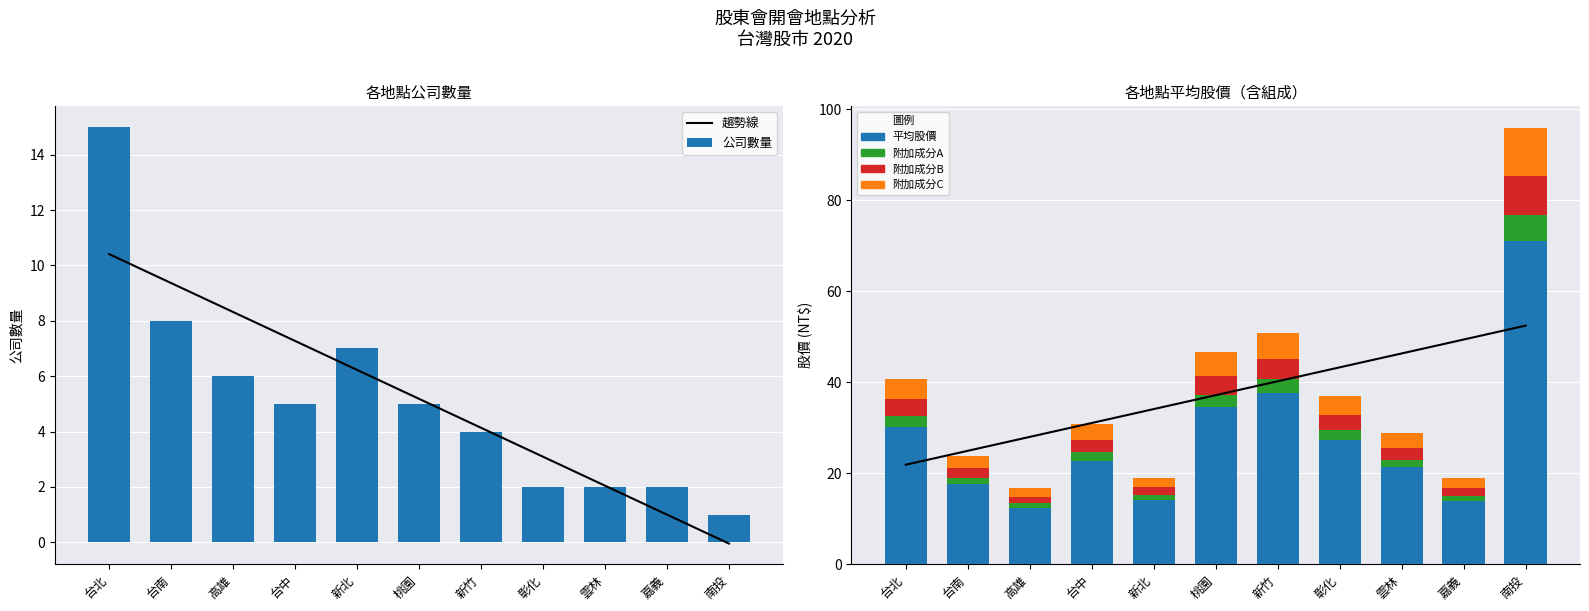

The 附加成分A series shows 1.0 at 台南. True or false?

False